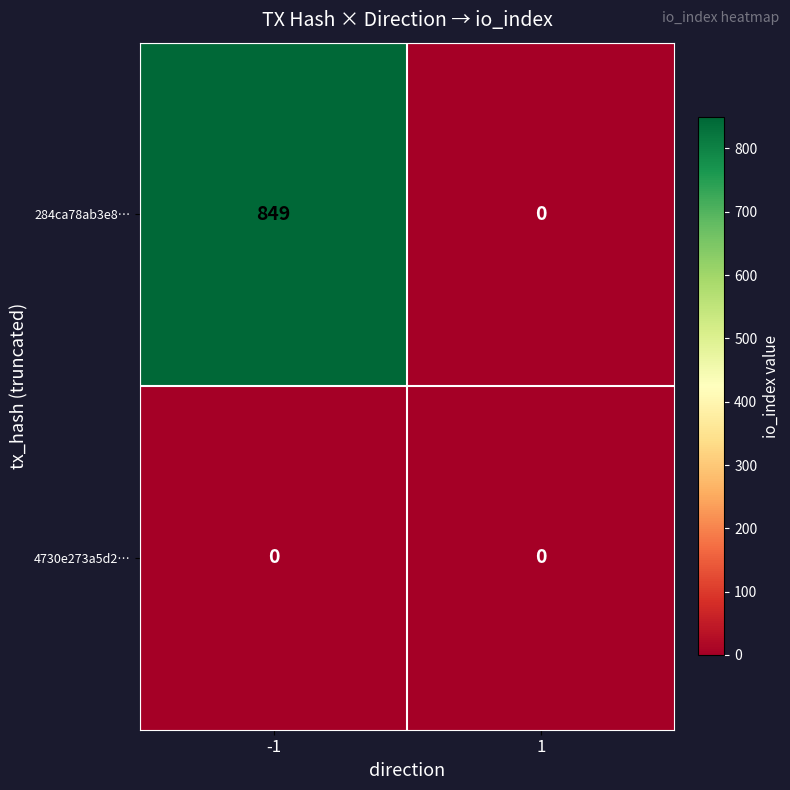

Which series has the largest range (max minus min)?

284ca78ab3e8…